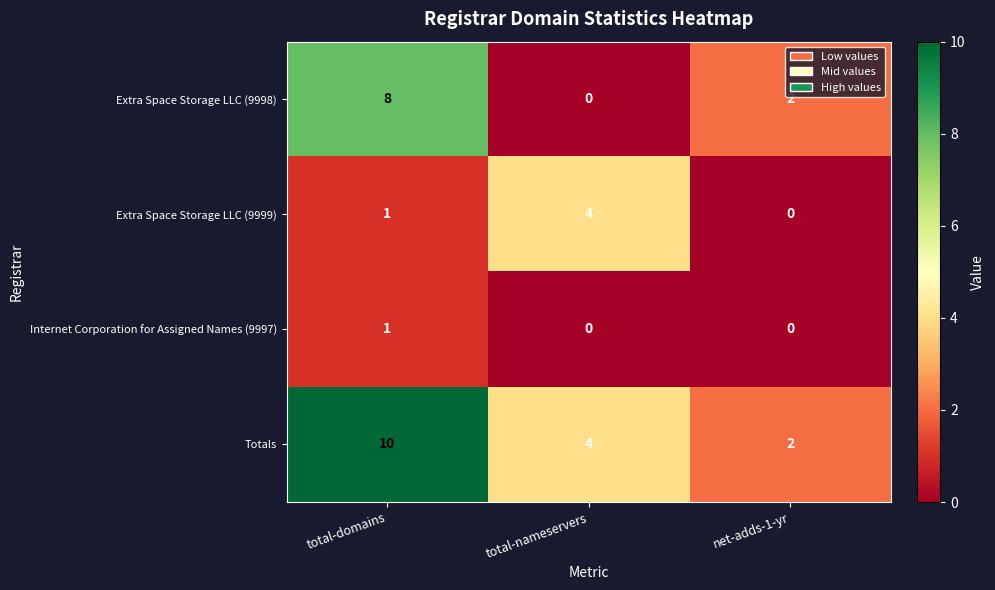

How many Extra Space Storage LLC (9998) values are between 0 and 8?

3